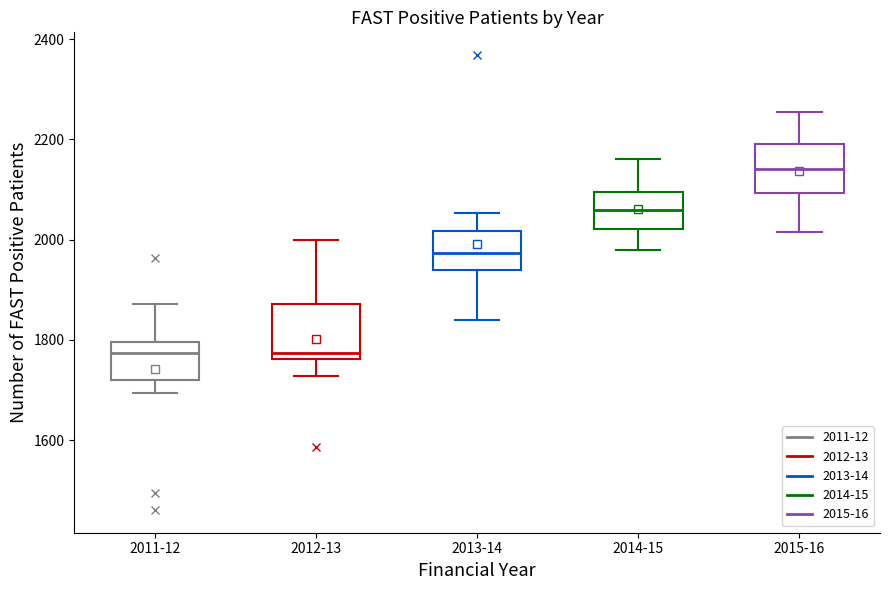

Reading left to right, transcribe this box plot: for each box, give where its median line is, the range the box spans, and where its two whiskers end, as read against the y-axis. The values are not printed on the chart, so give them approximately, as read against the axis.

2011-12: median 1780, box 1720 to 1800, whiskers 1700 to 1880
2012-13: median 1780, box 1760 to 1880, whiskers 1720 to 2000
2013-14: median 1980, box 1940 to 2020, whiskers 1840 to 2060
2014-15: median 2060, box 2020 to 2100, whiskers 1980 to 2160
2015-16: median 2140, box 2100 to 2200, whiskers 2020 to 2260